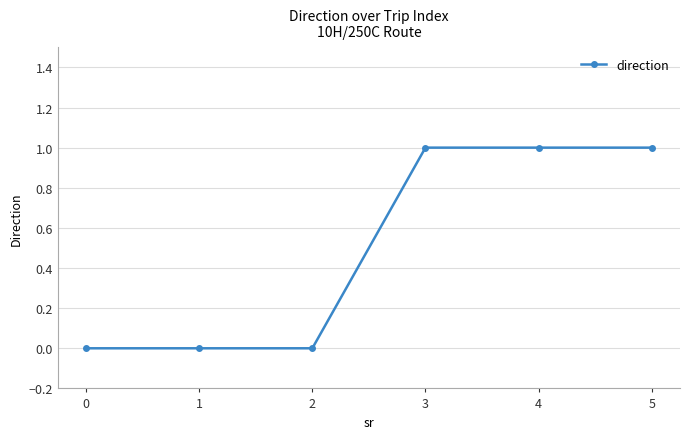

Does the chart have visible grid lines?

Yes